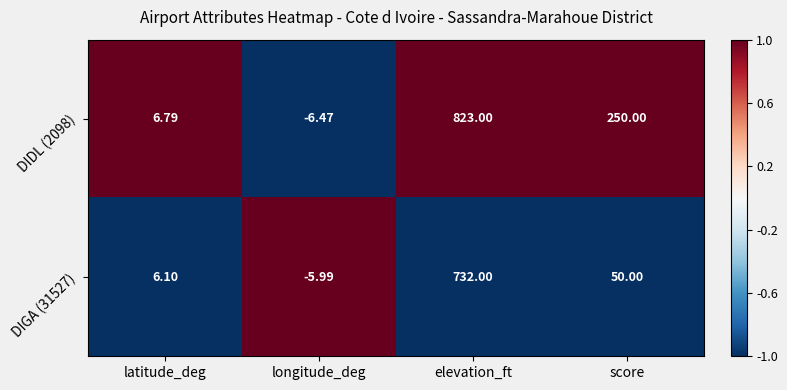

How many values in DIDL (2098) are above zero?

3